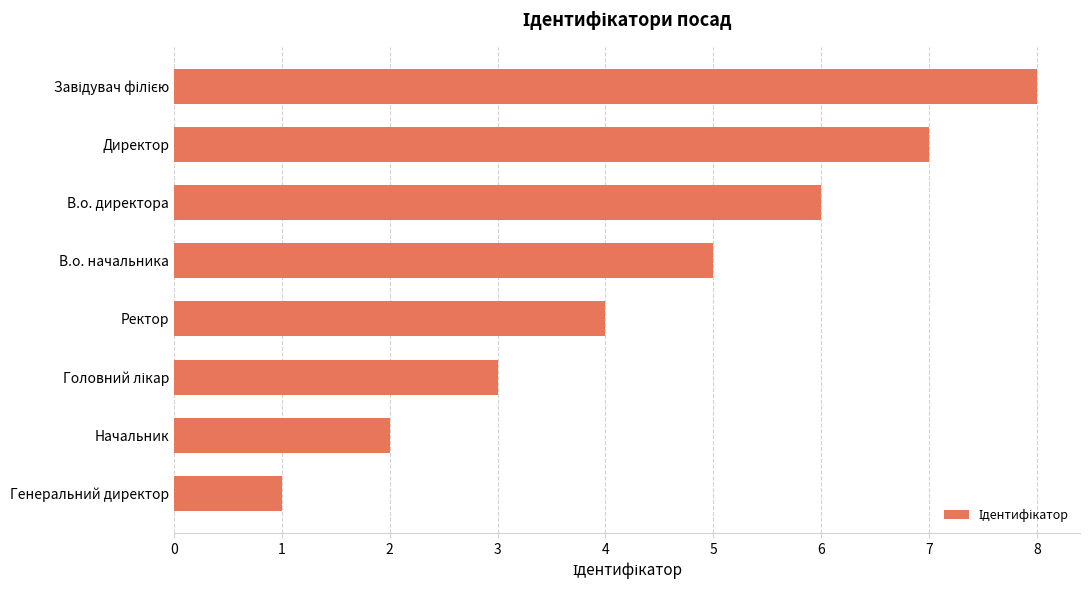

Which has a higher value, В.о. директора or Генеральний директор?

В.о. директора